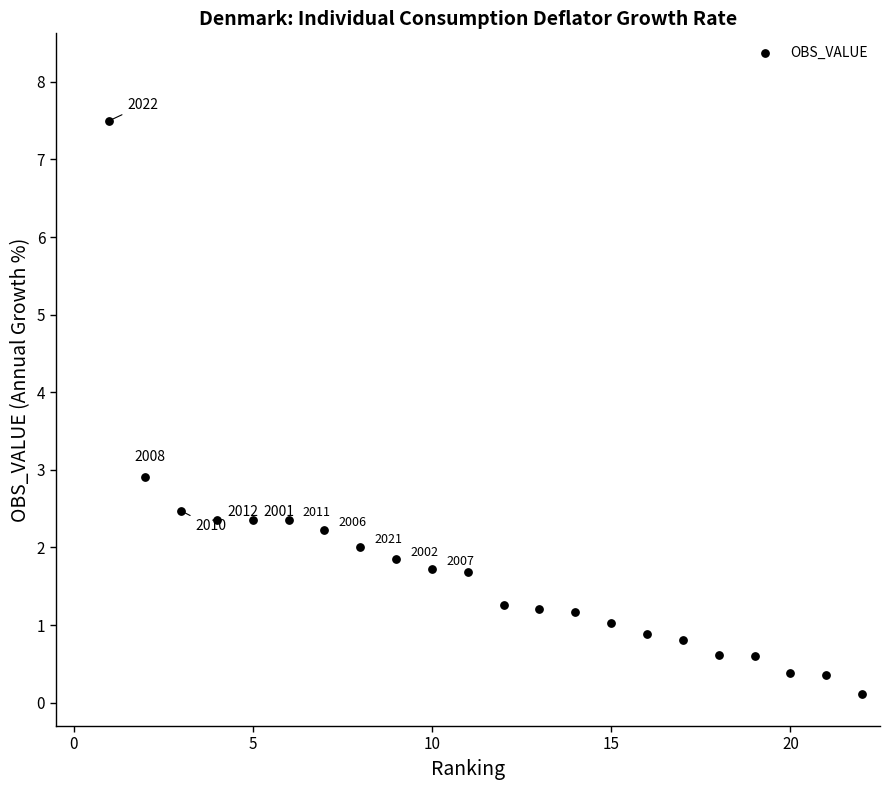

What Y value in the scatter plot is closest to 3?

2.9